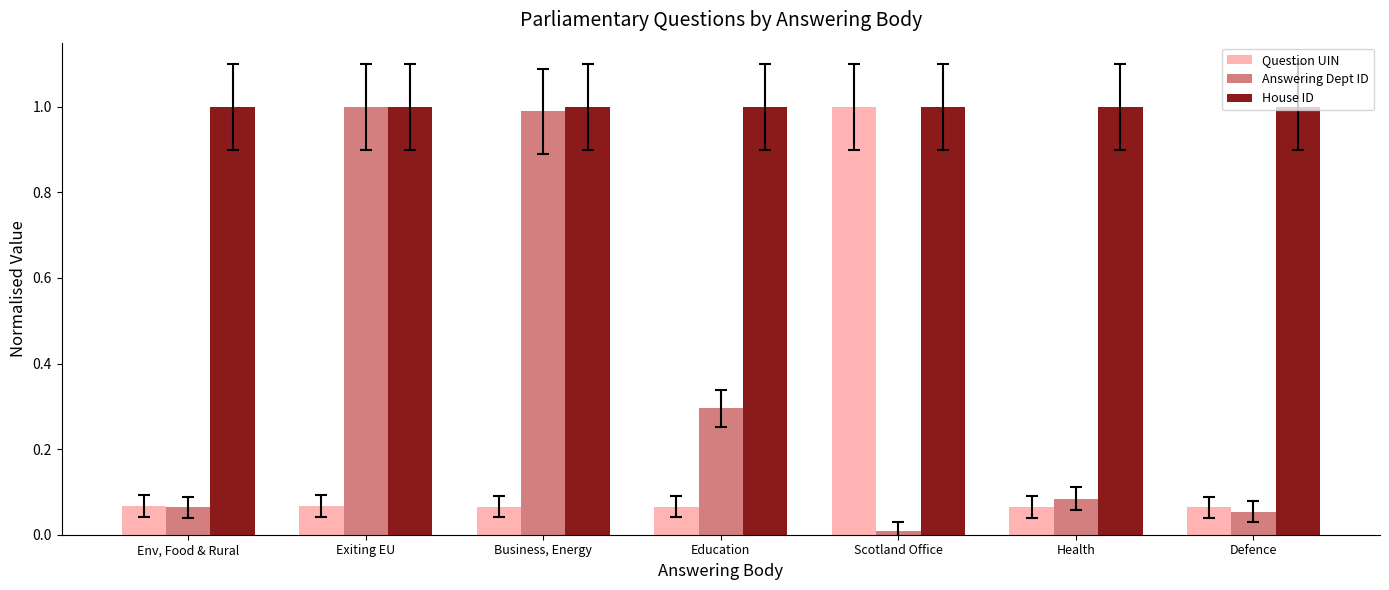

What is the label of the 2nd bar from the right?

Health